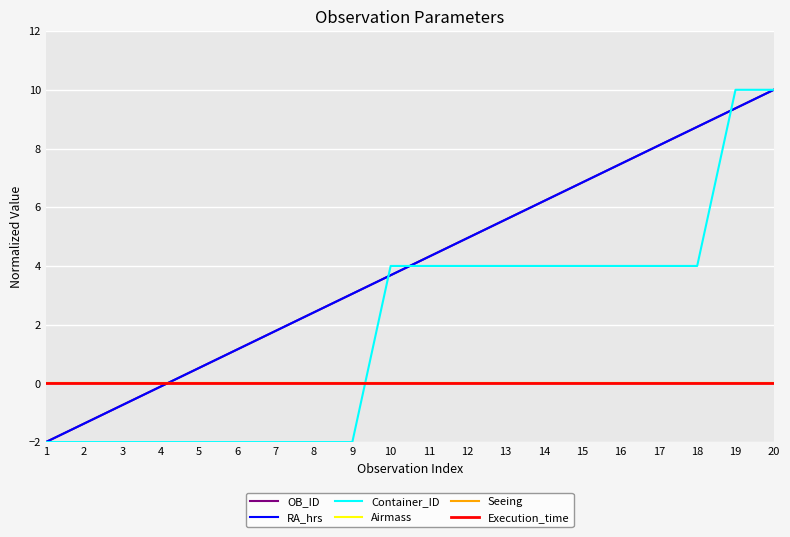

Which has a higher value, 12 or 3?

12